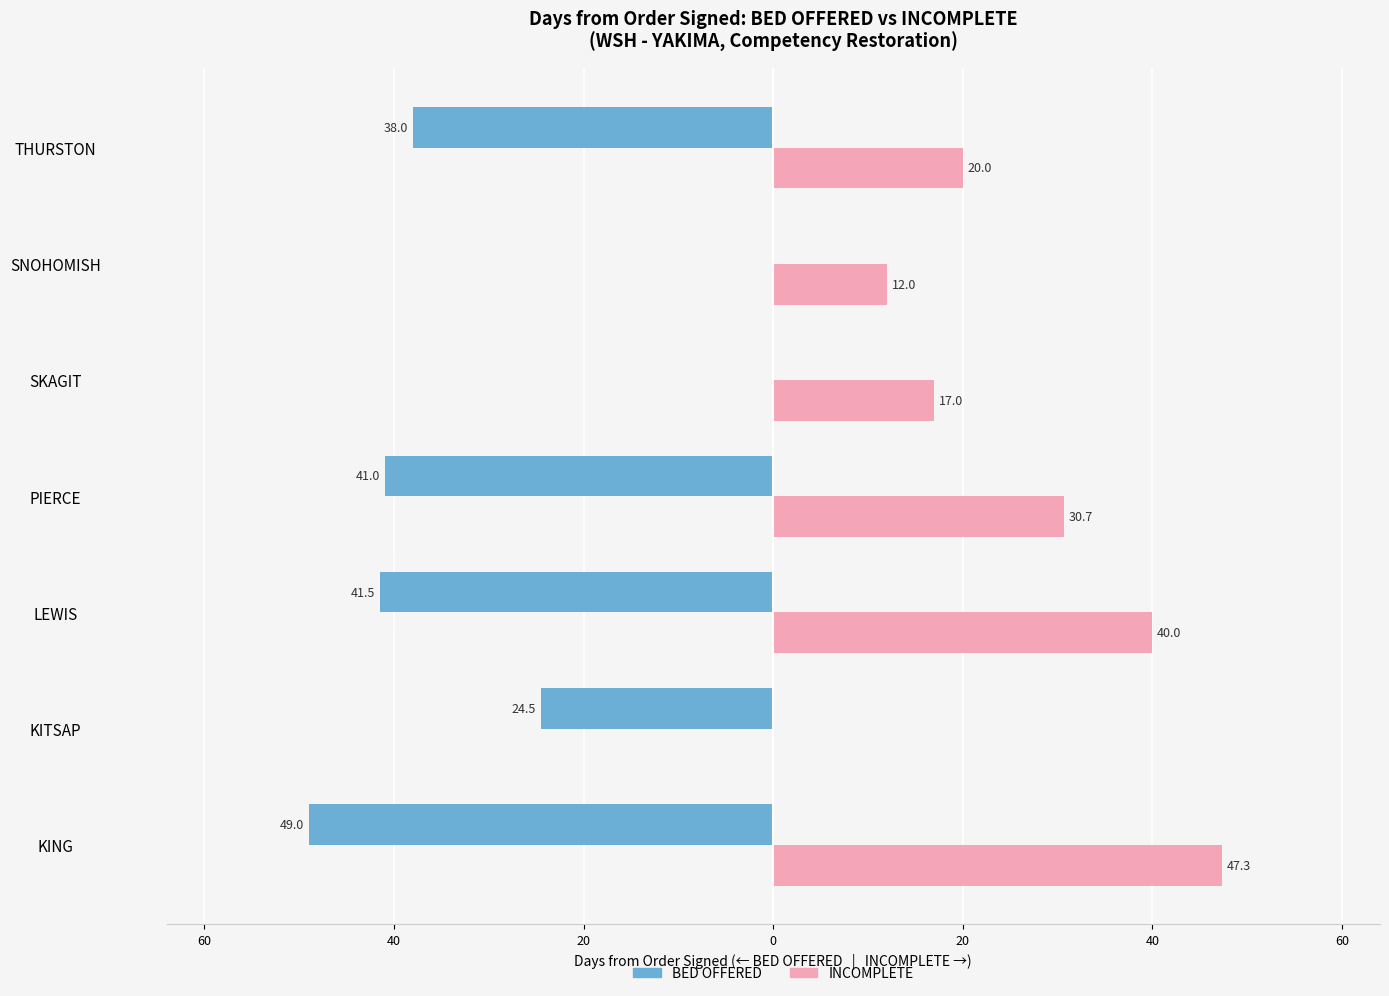

How many INCOMPLETE values are between 12 and 40?

5